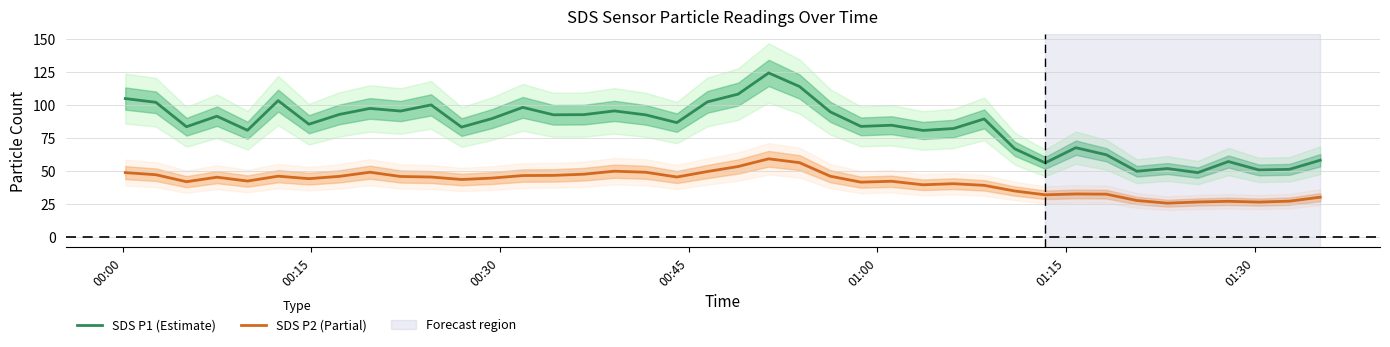

True or false: SDS P2 (Partial) and SDS P1 (Estimate) cross at least once.

False